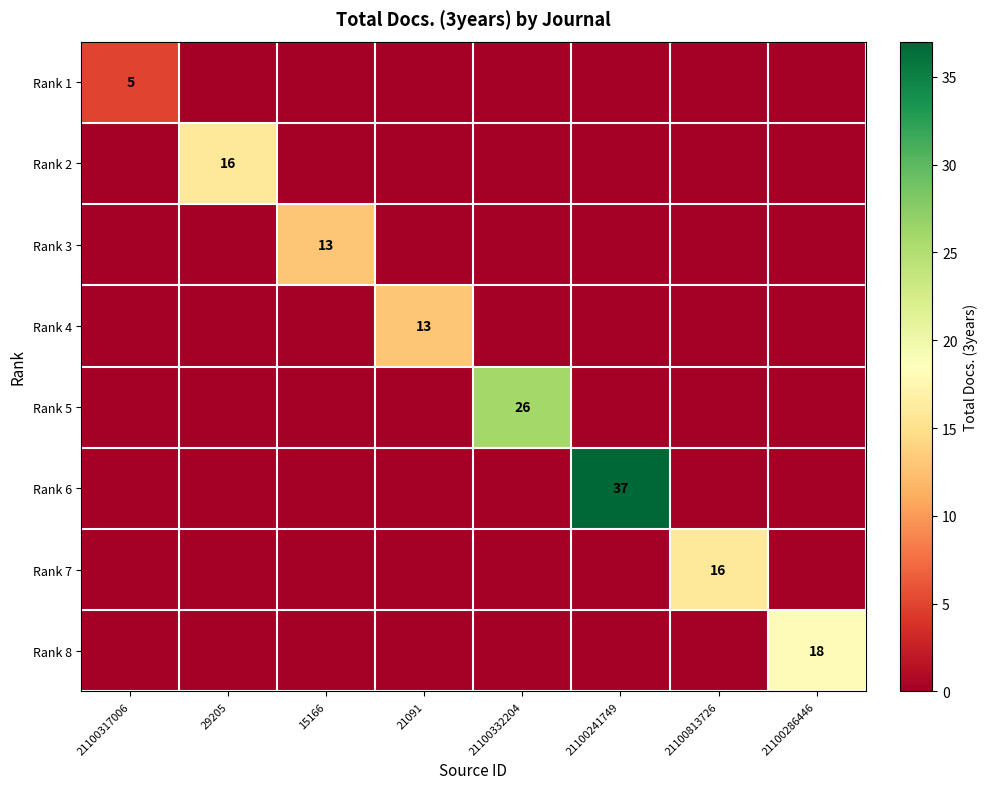

At which category is the sum across all series the highest?

21100241749